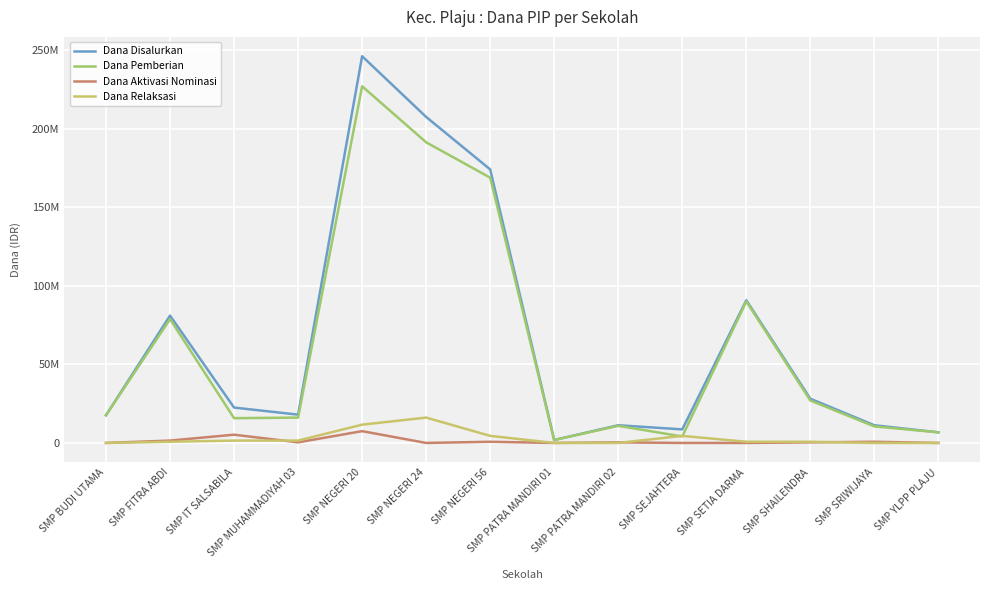

Rank the series at SMP SHAILENDRA from lowest to highest value.

Dana Aktivasi Nominasi, Dana Relaksasi, Dana Pemberian, Dana Disalurkan